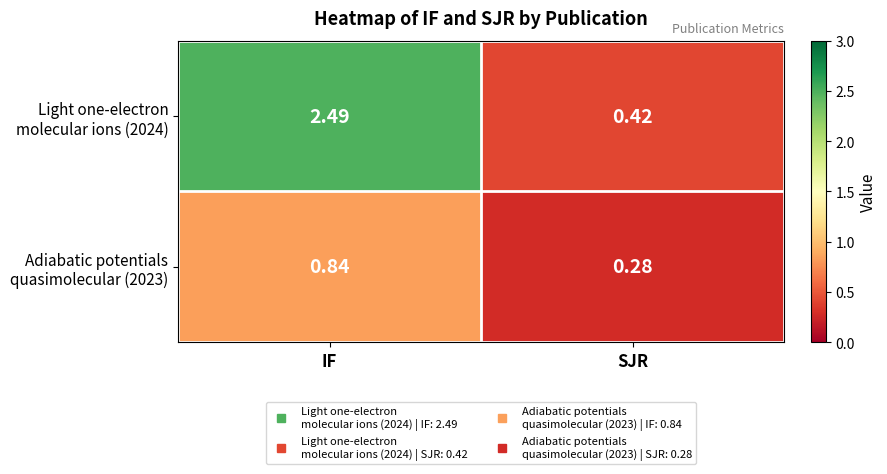

Which category has the highest value across all series?

IF